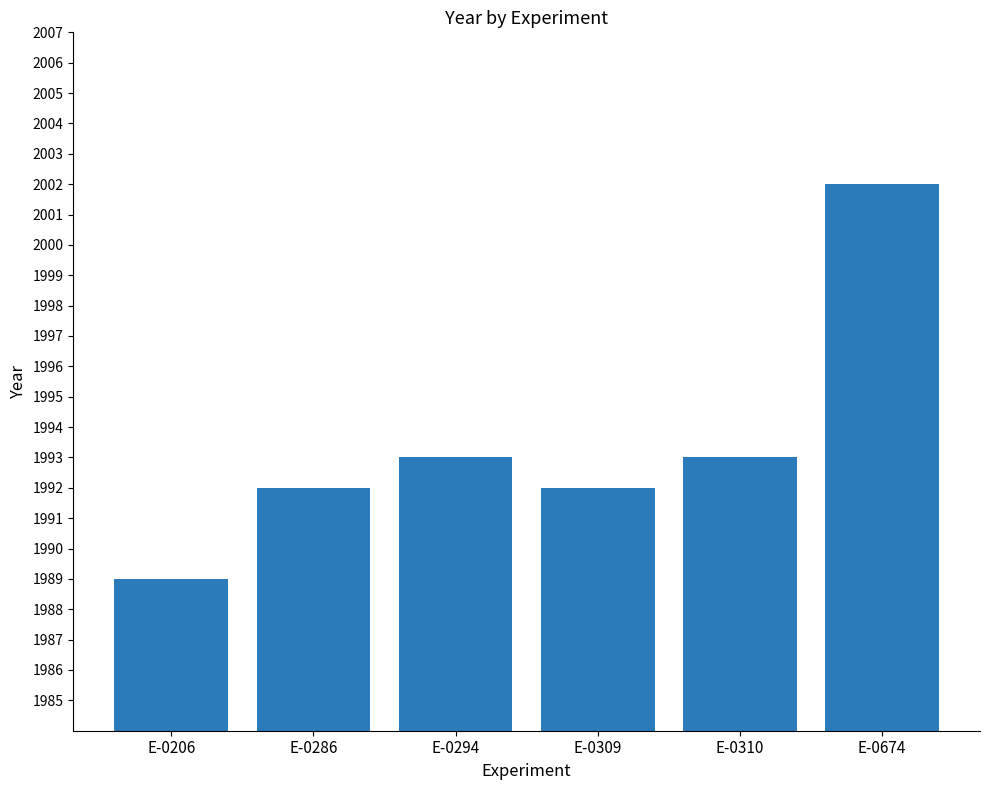

What is the ratio of the value at E-0309 to the value at E-0294?

1.0